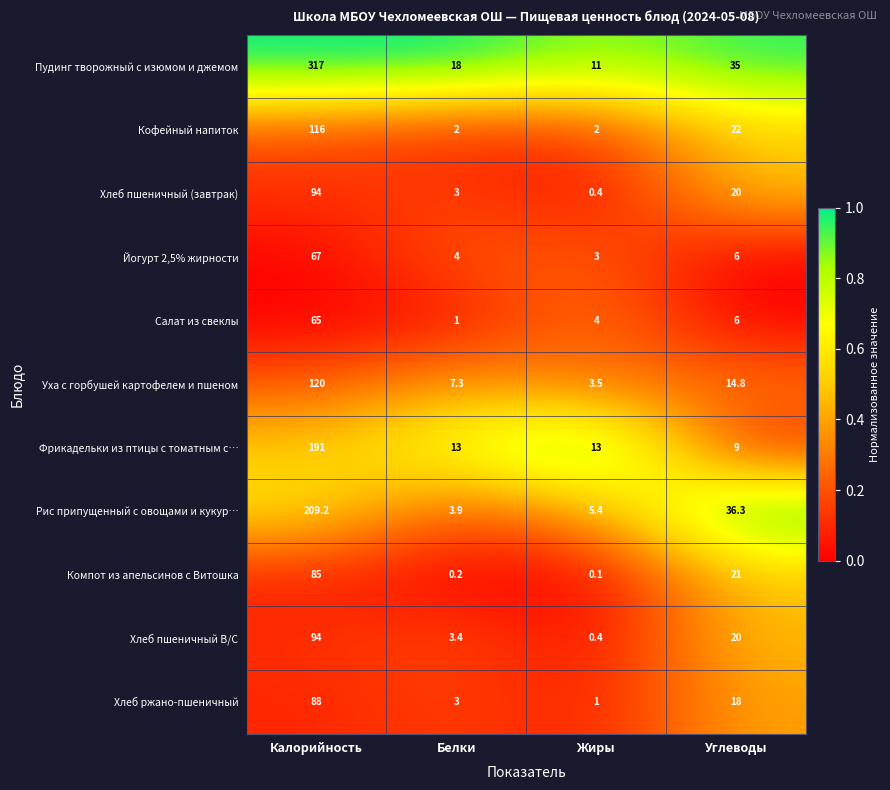

Which series has the largest total across all categories?

Пудинг творожный с изюмом и джемом